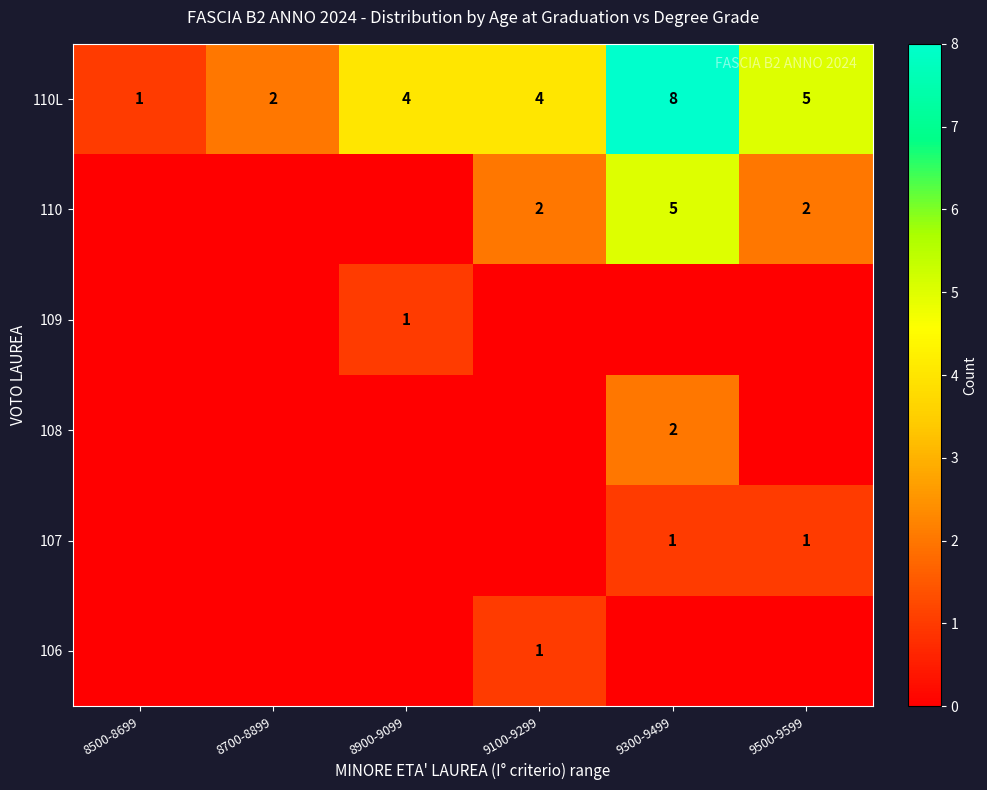

How many categories are shown in the chart?

6